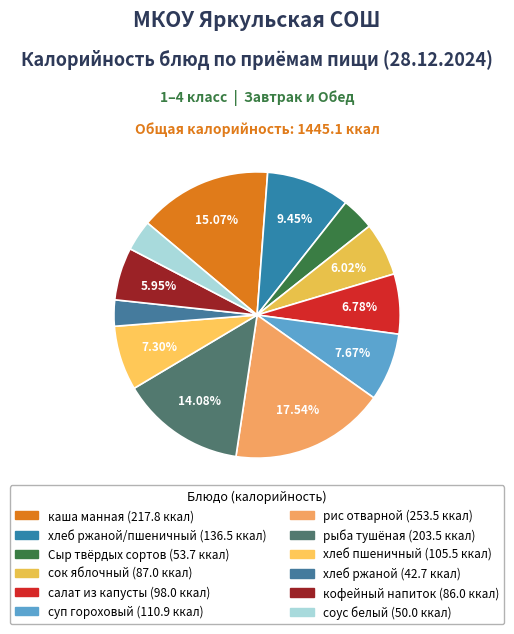

How many slices are in this pie chart?

12